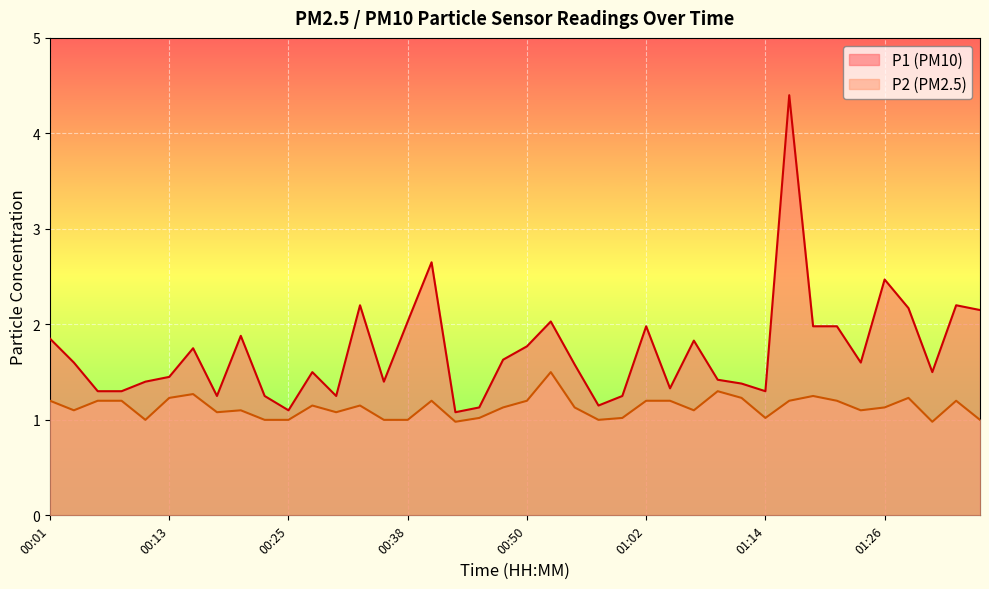

Does the chart display data point markers on the line(s)?

No